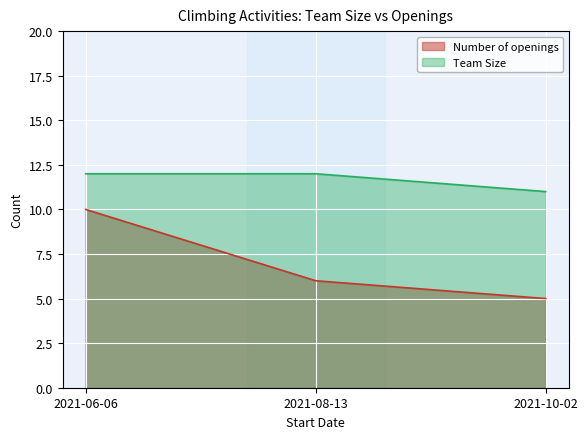

At 2021-08-13, list the series in order from smallest to largest.

Number of openings, Team Size